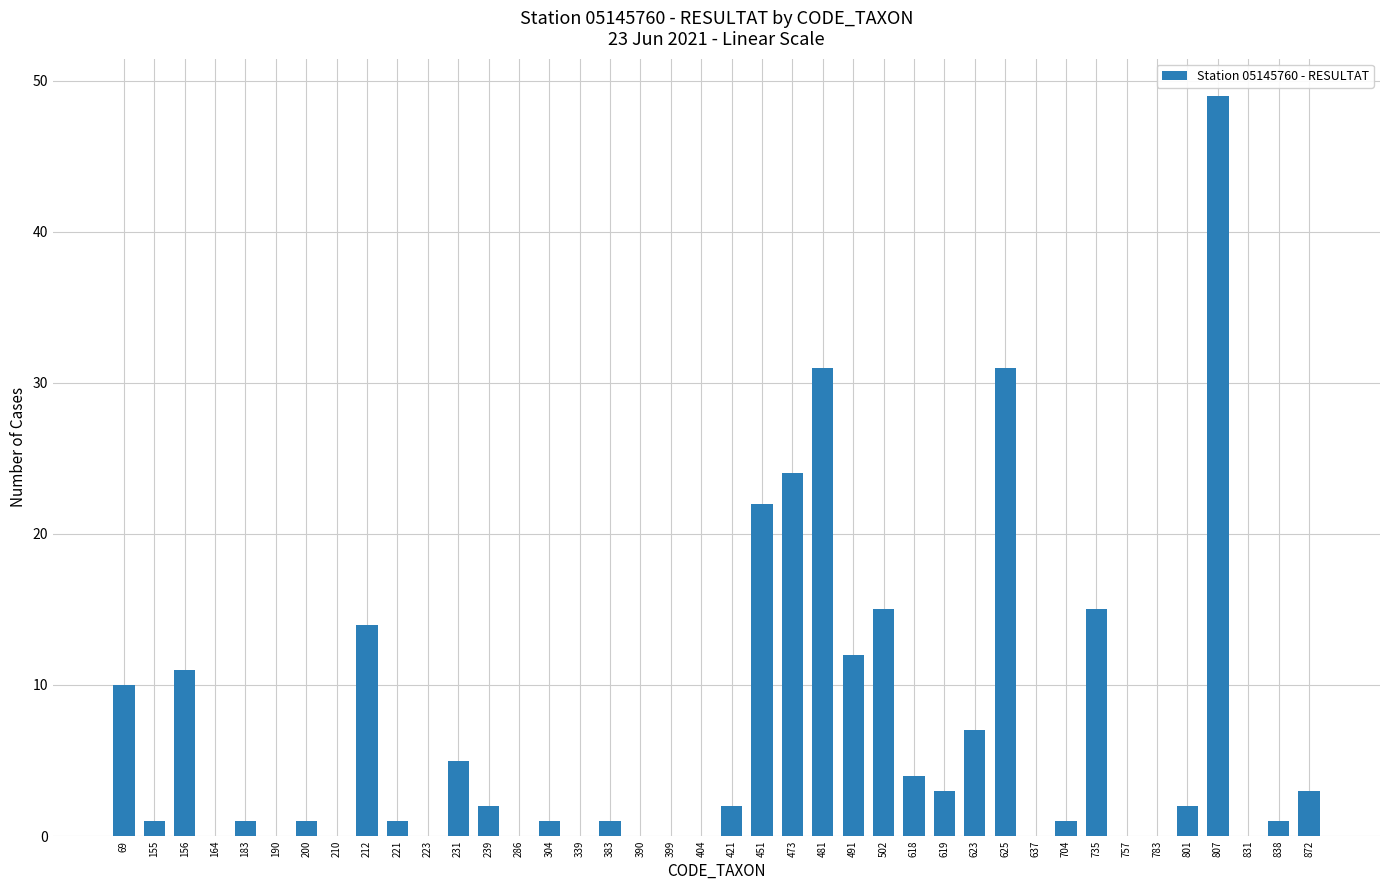

What is the sum of the values at 473 and 156?

35